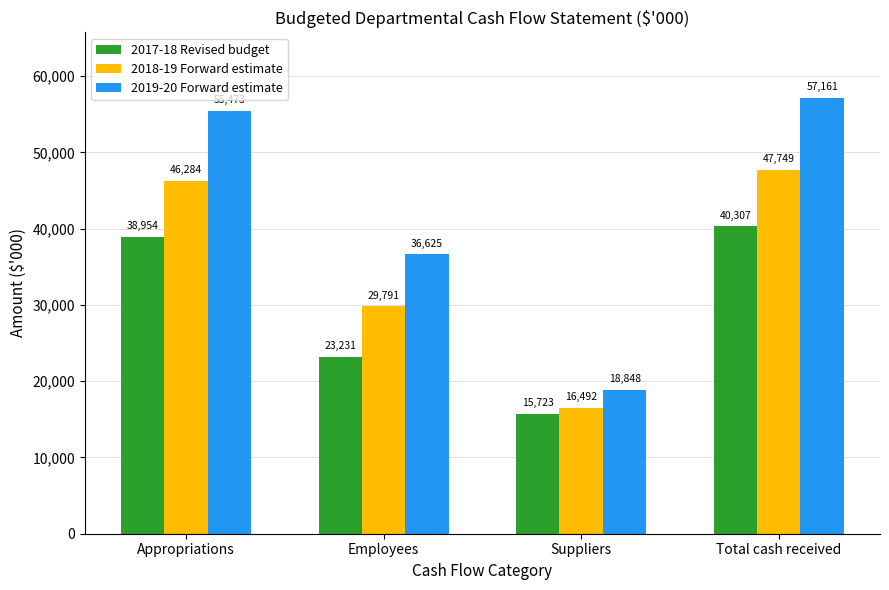

What is the total value across all series at Suppliers?

51063